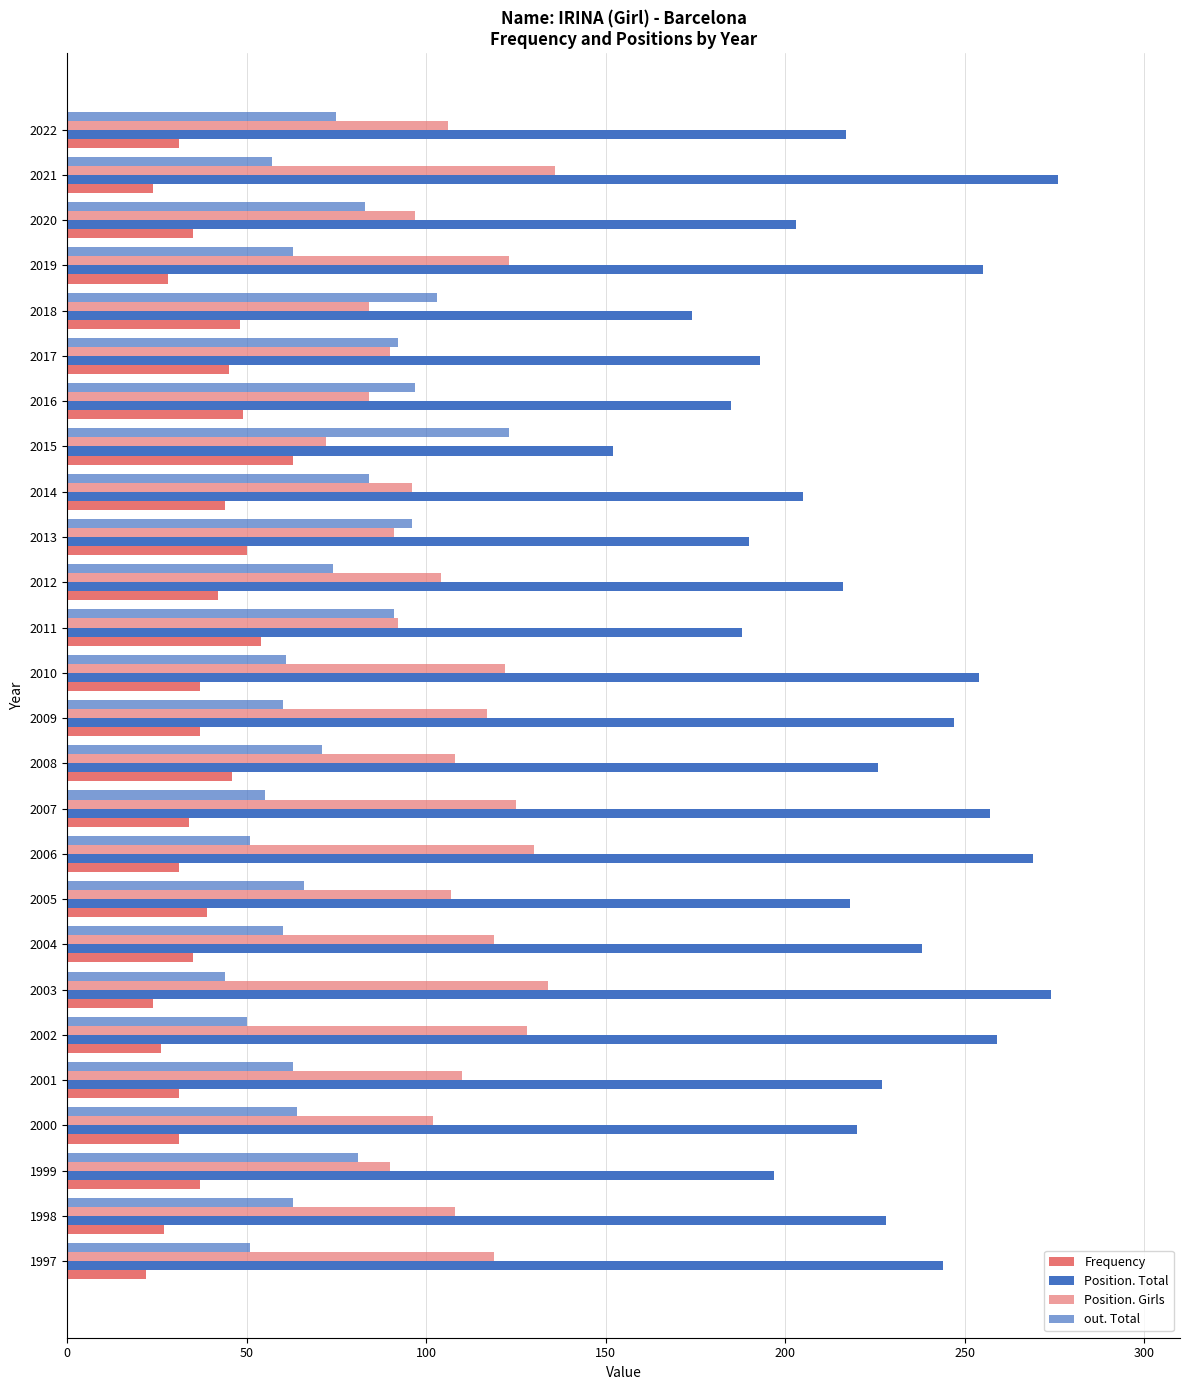

Count the number of categories in the chart.

26